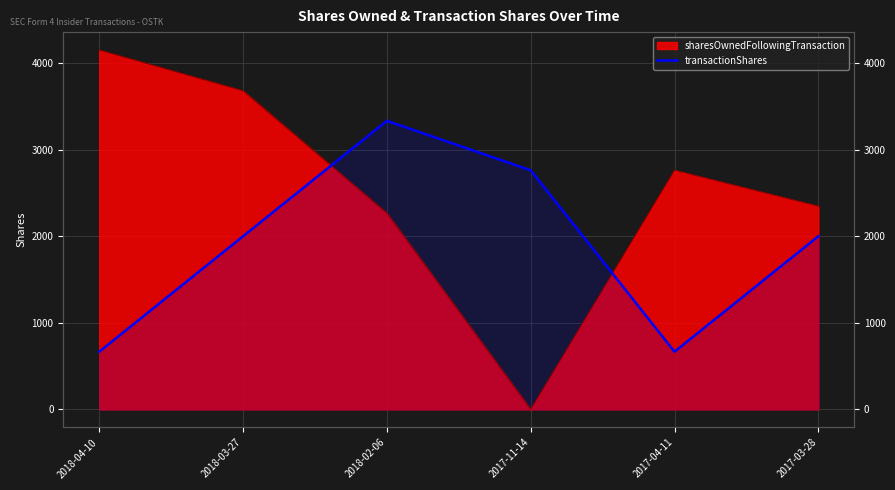

Approximately how many times larger is the value at 2018-04-10 compared to 2017-11-14?

0.2